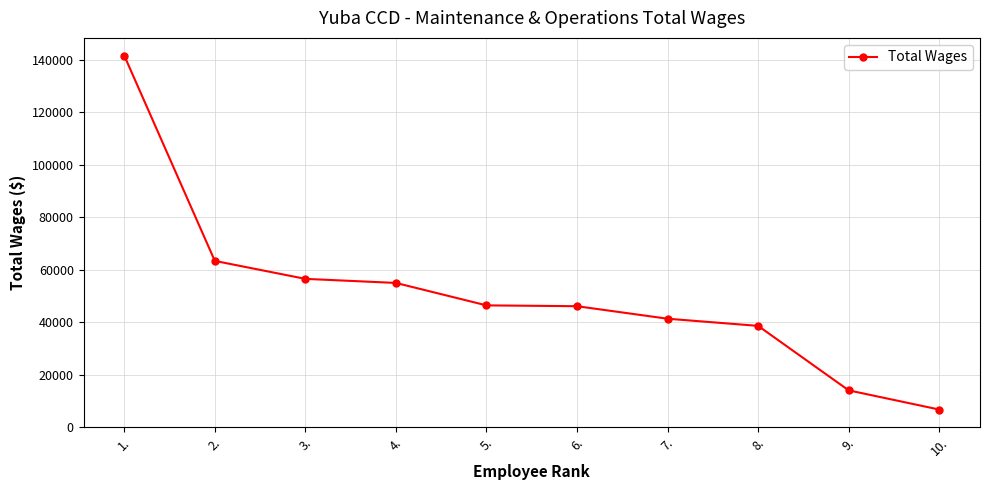

What is the greatest value displayed?

141531